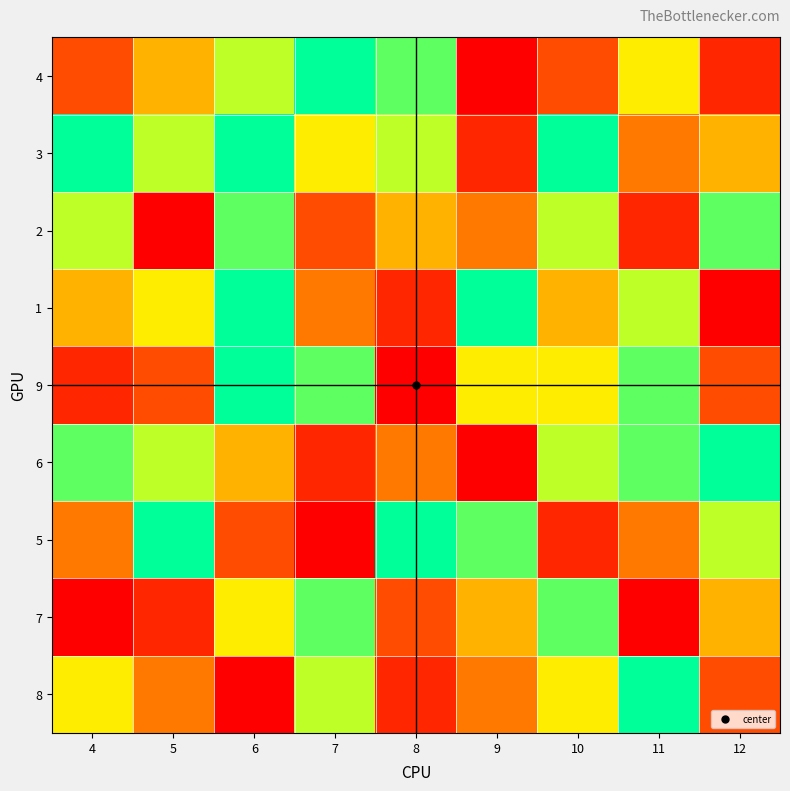

At how many categories does at least one series exceed 2?

9